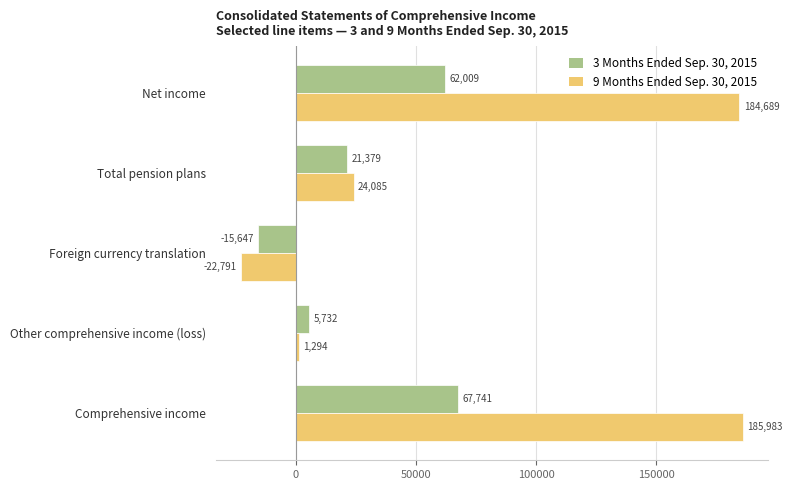

Rank the series at Net income from highest to lowest value.

9 Months Ended Sep. 30, 2015, 3 Months Ended Sep. 30, 2015